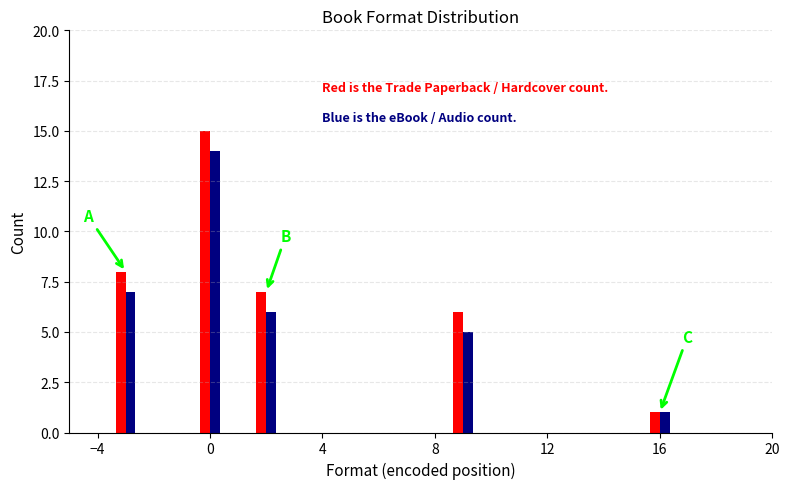

How many series are shown in this chart?

2